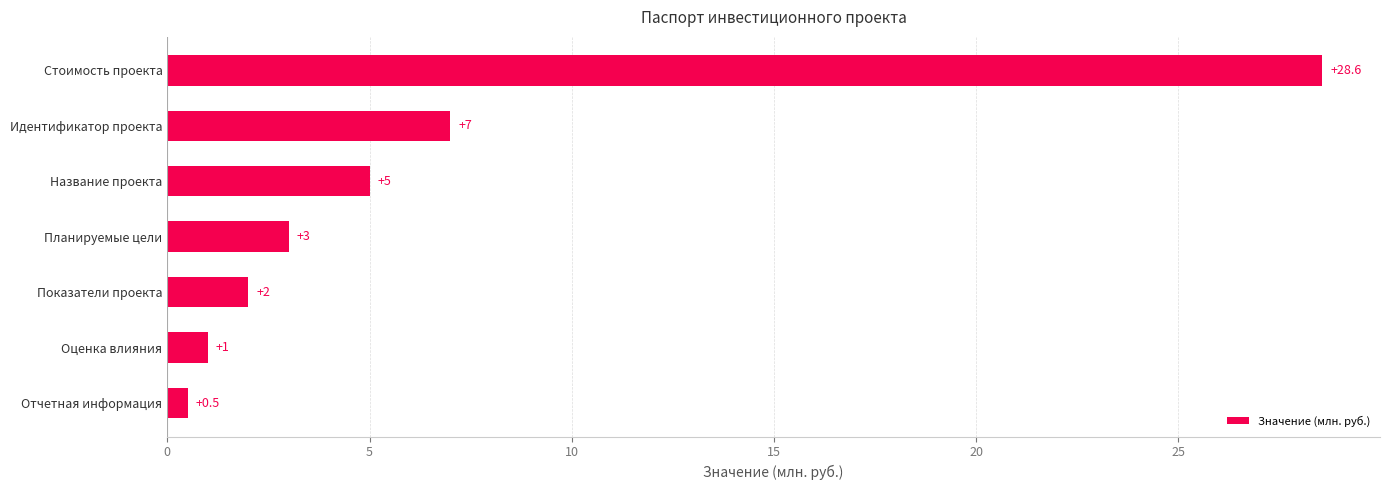

What is the change in value from Оценка влияния to Название проекта?

+4.0